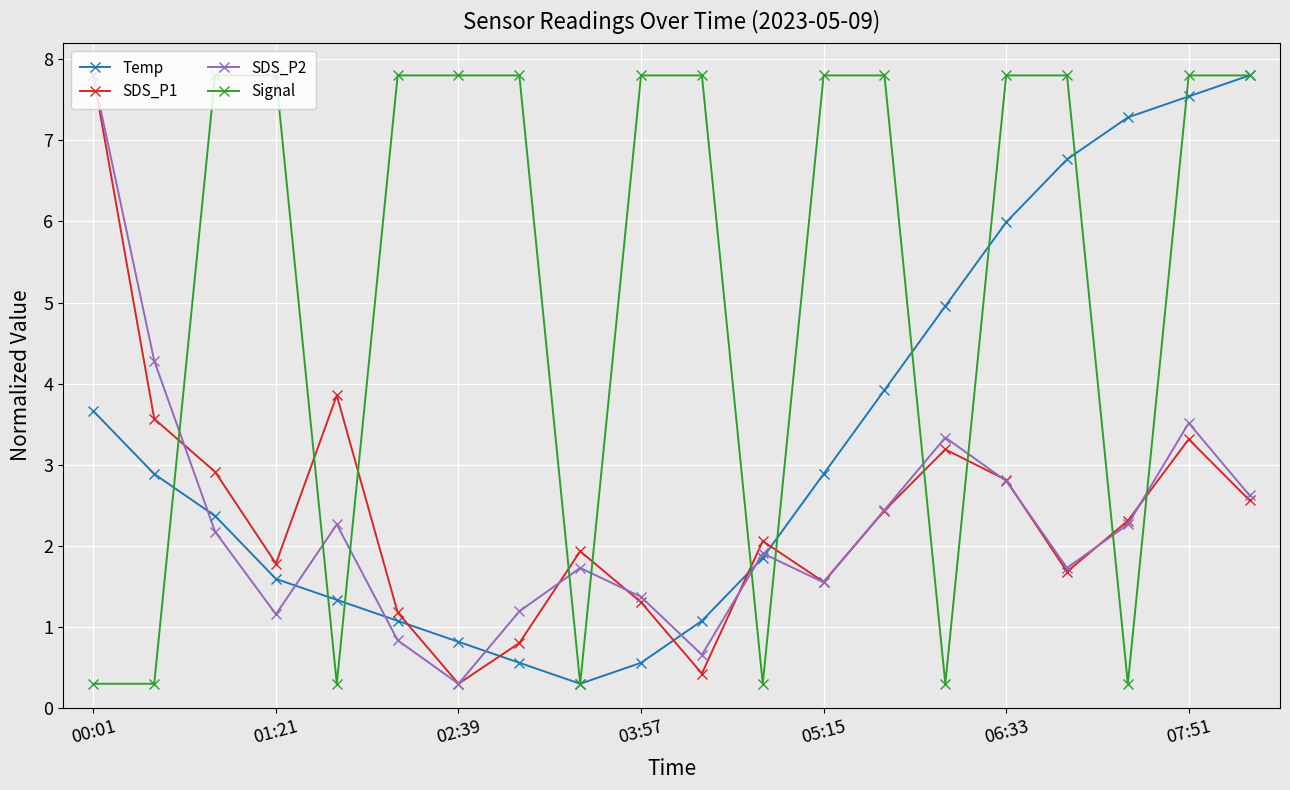

What is the maximum value for Temp?

7.8